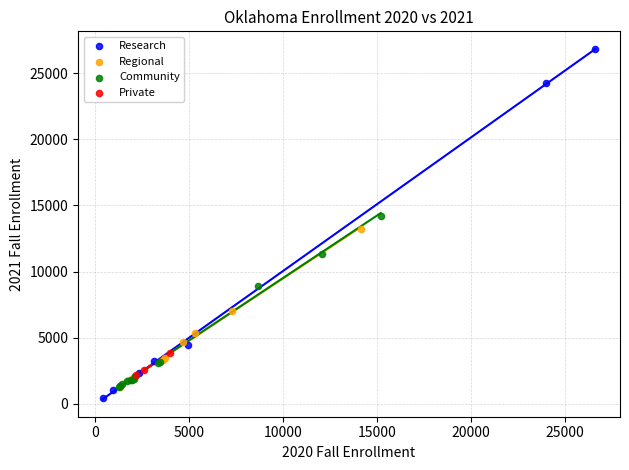

Which series has the largest Y range (max minus min)?

Research